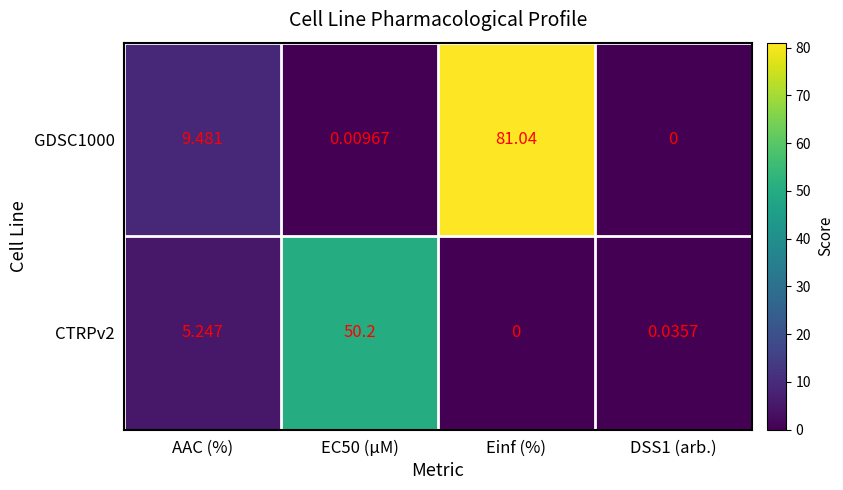

Is the value of CTRPv2 at AAC (%) greater than the value of GDSC1000 at EC50 (µM)?

Yes